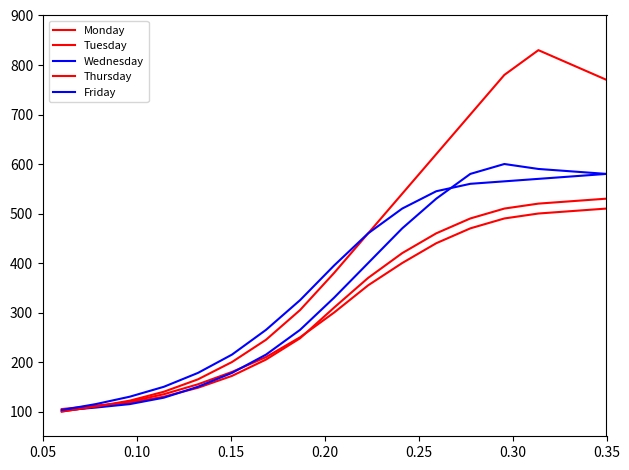

How many lines are shown in the chart?

5